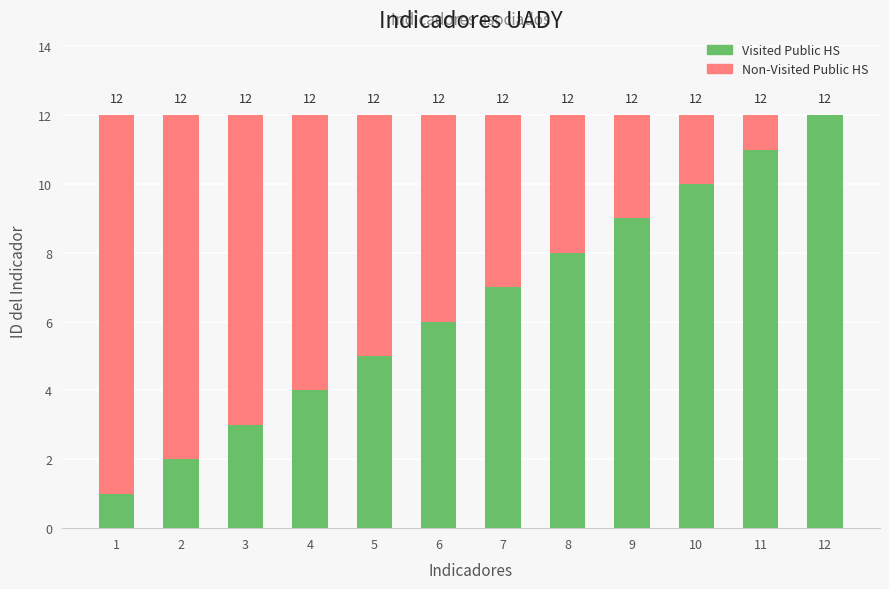

What is the difference between the Visited Public HS values at 1 and 9?

8